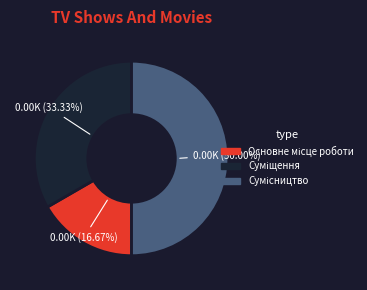

How much of the chart is everything except Основне місце роботи?

83.3%